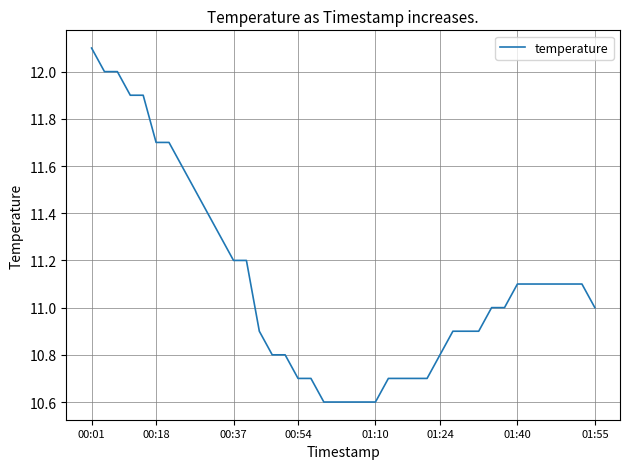

What is the difference between the maximum and minimum values?

1.5